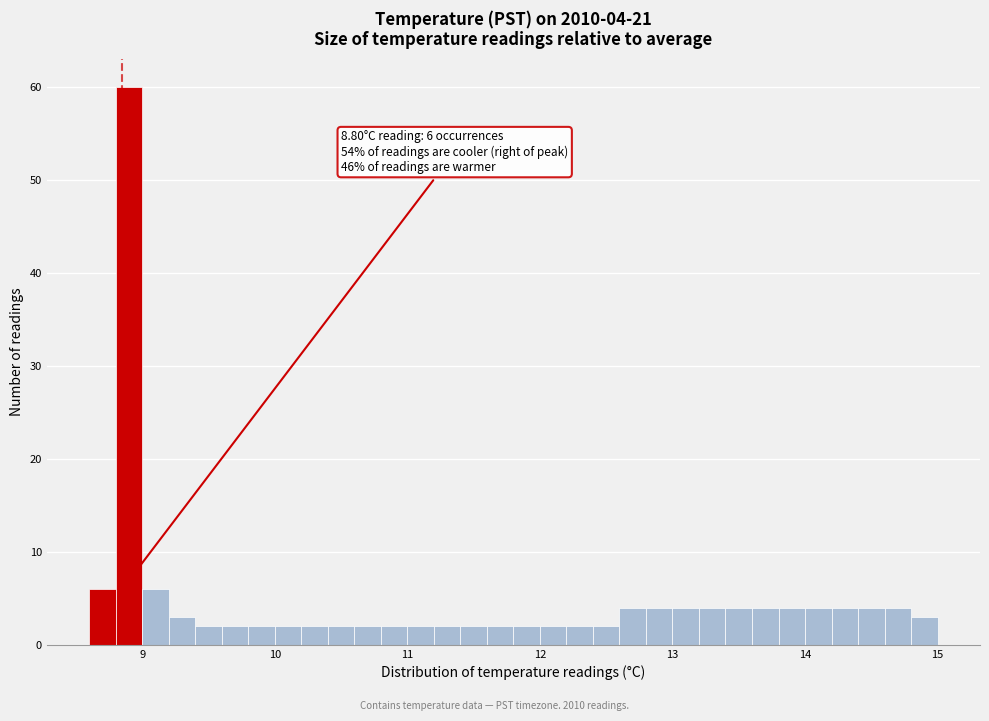

Around what value on the x-axis is the tallest bar? Give the approximate position of its centre, as read against the axis.

8.9